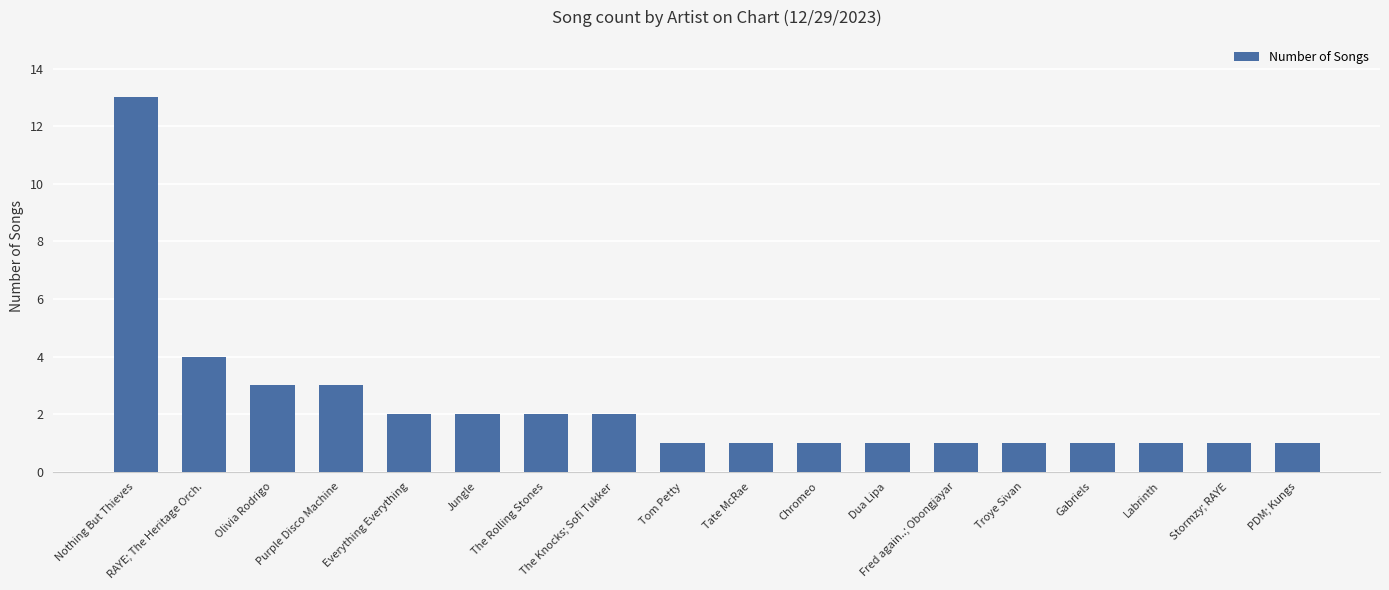

What is the sum of all values?

41